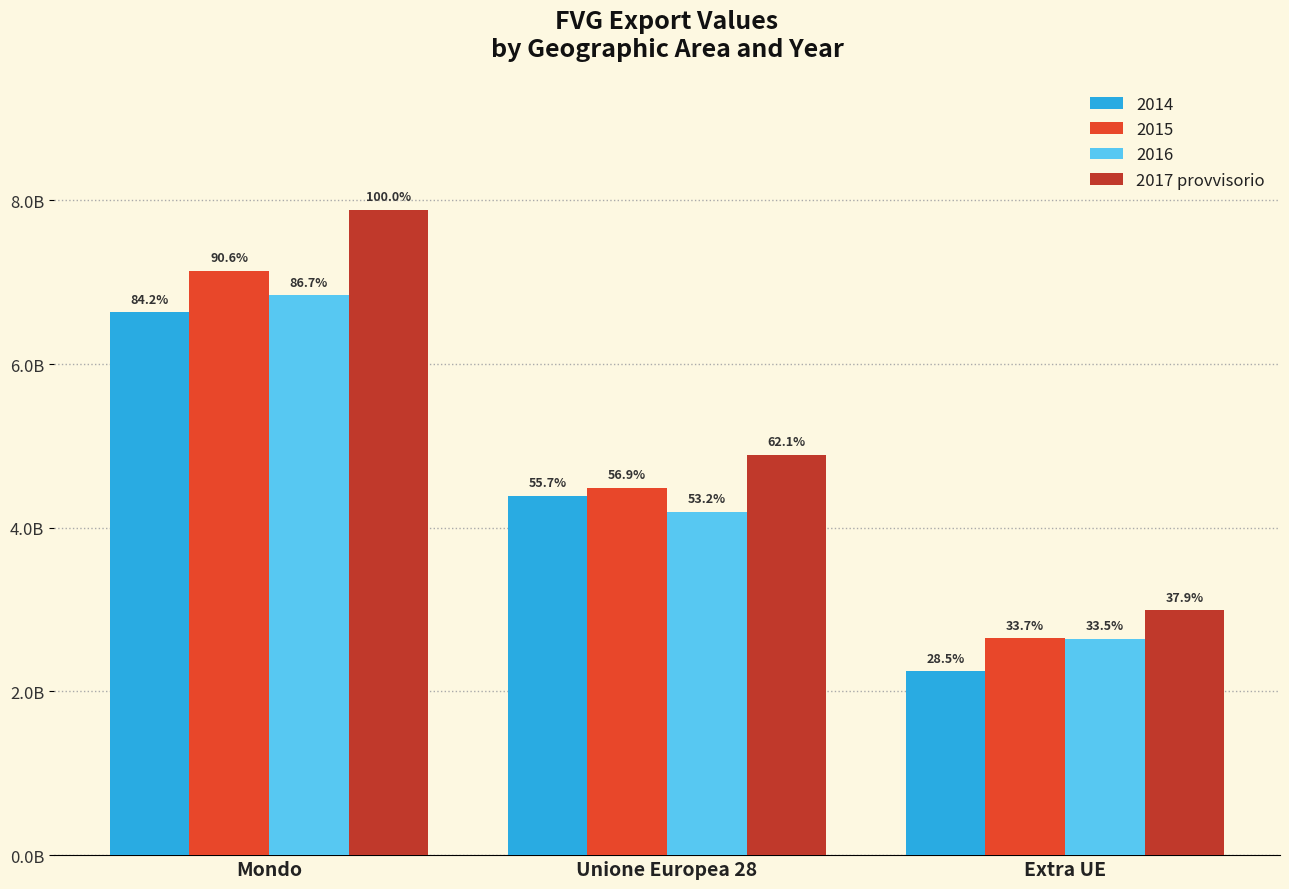

Which category has the highest value across all series?

Mondo